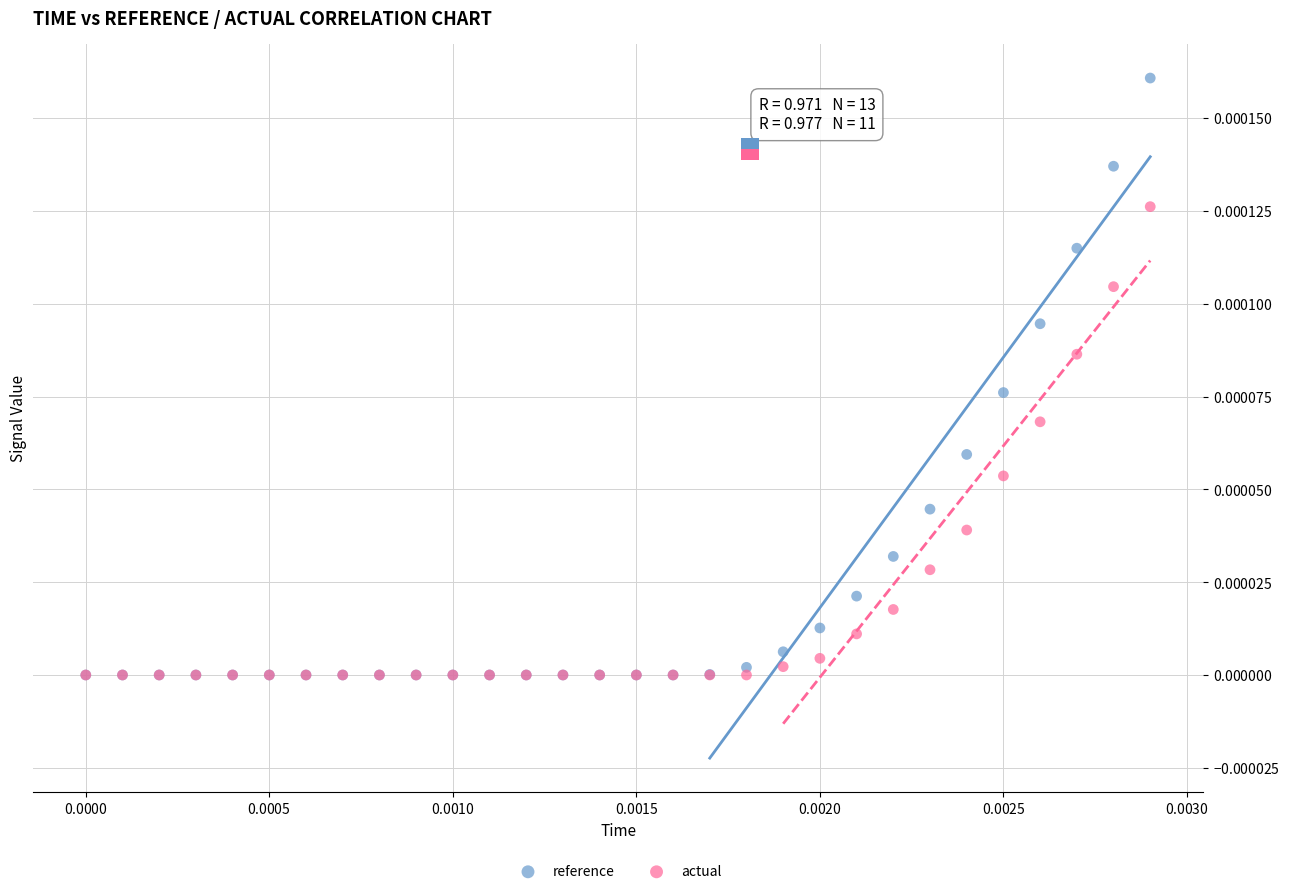

What are all the series names shown in the legend?

reference, actual